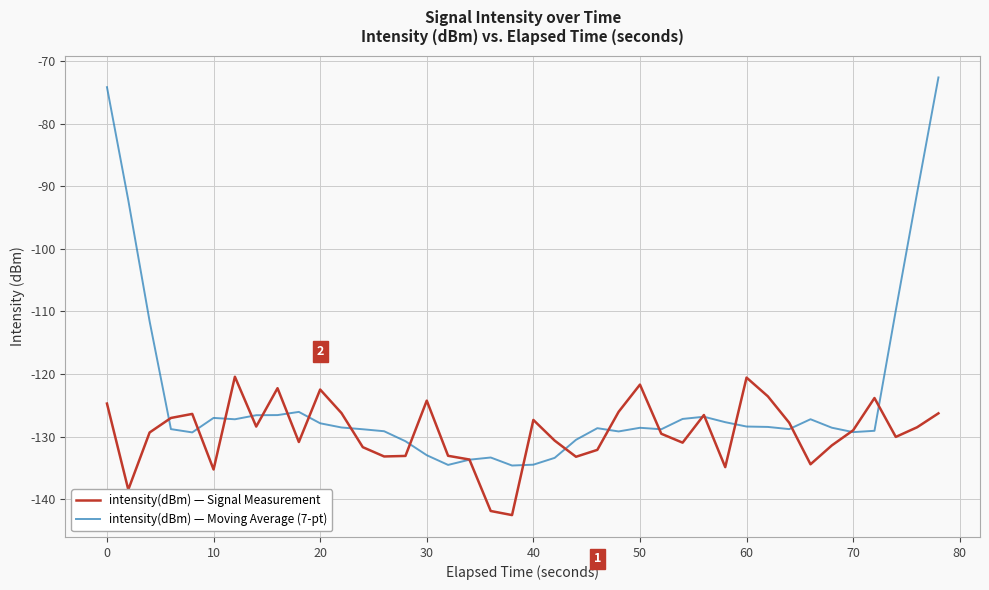

In intensity(dBm) — Signal Measurement, how many points are lower than both neighbors (excluding endpoints)?

11